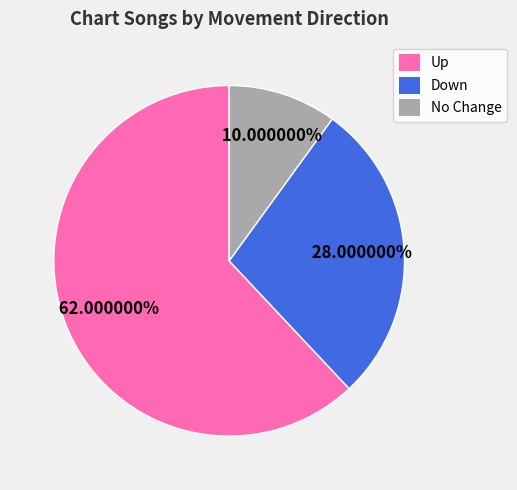

How many slices are in this pie chart?

3